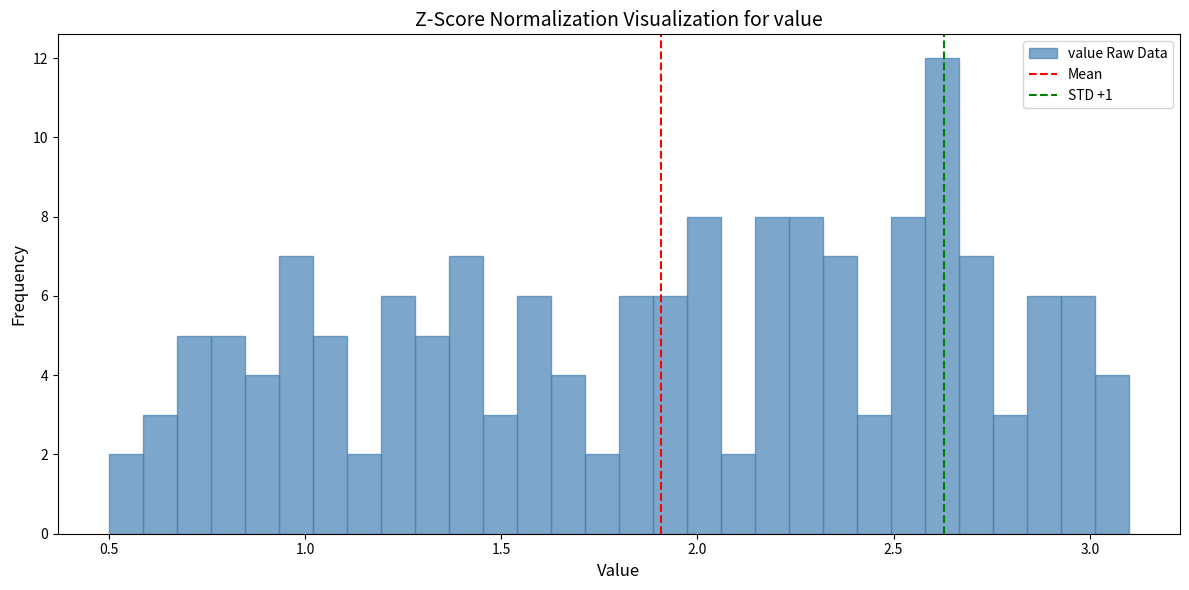

Around what value on the x-axis is the tallest bar? Give the approximate position of its centre, as read against the axis.

2.60